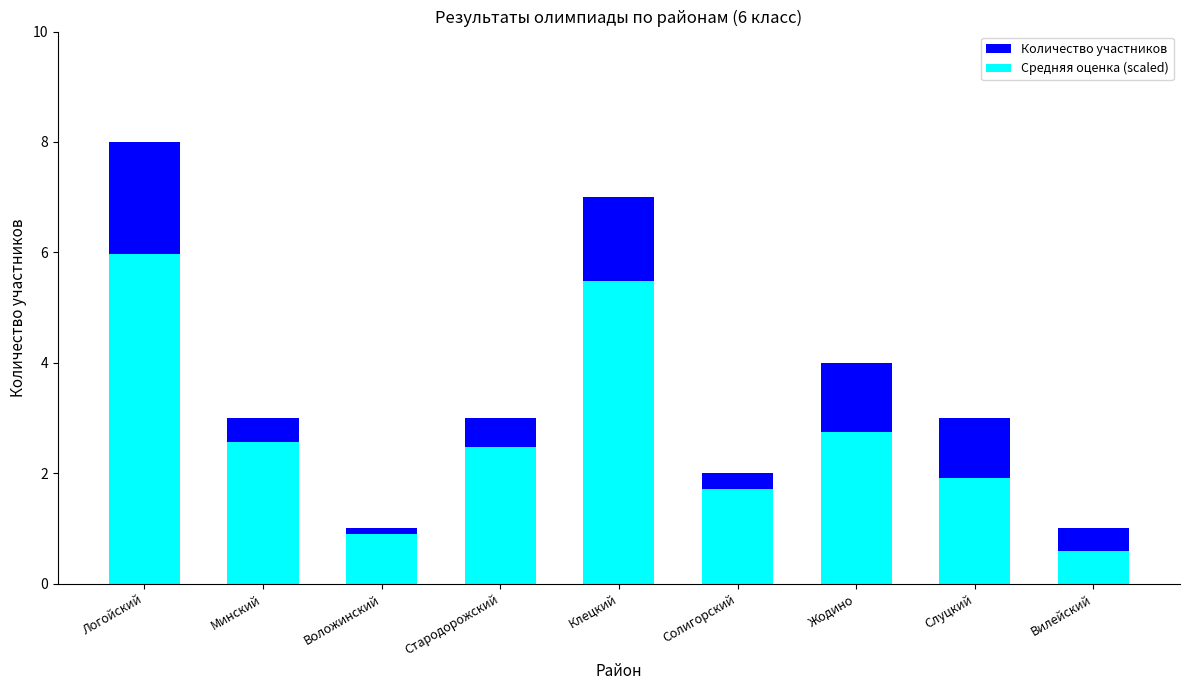

Is it true that Количество участников equals 2.0 at Слуцкий?

False